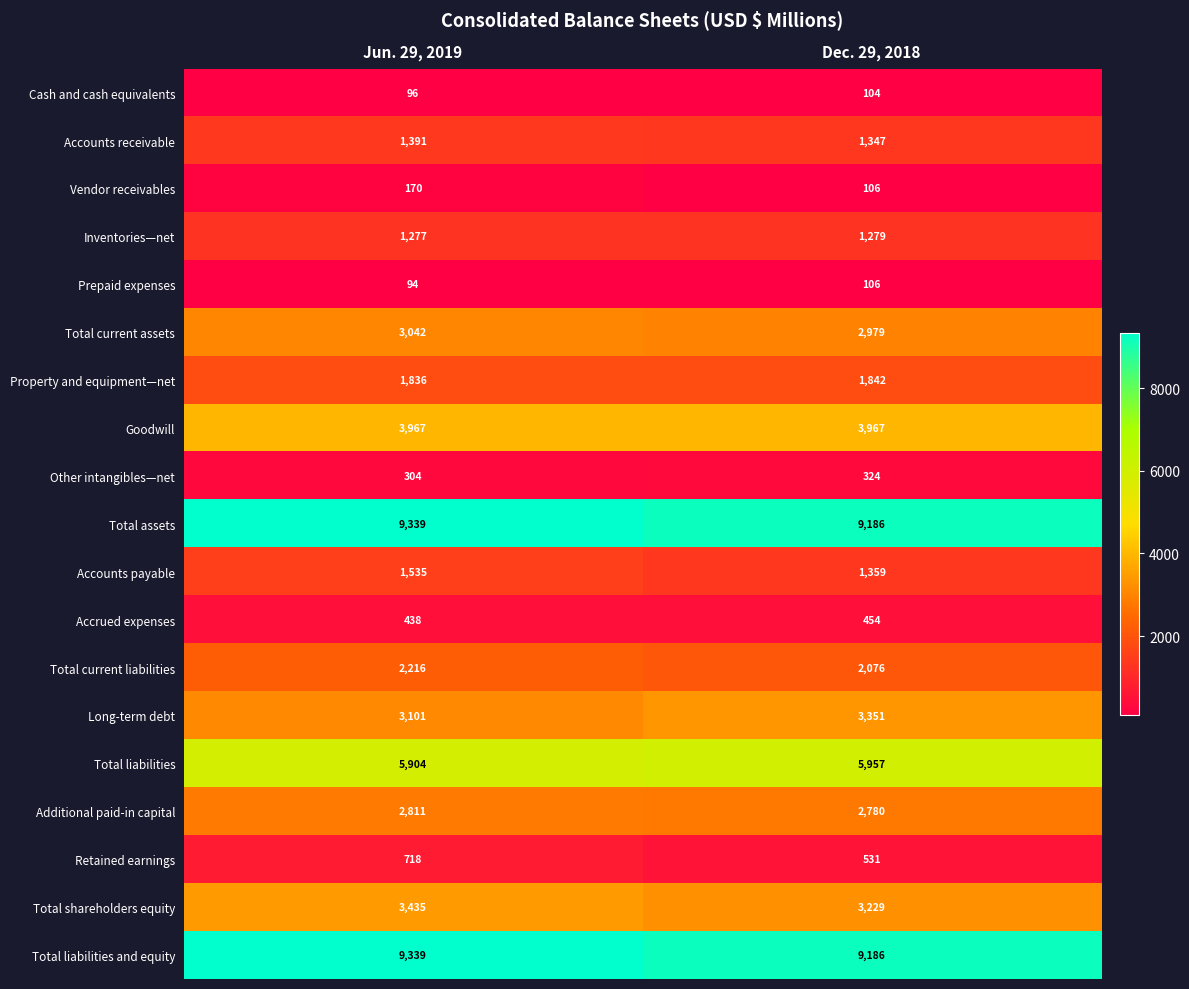

List the labels in order of Additional paid-in capital value, smallest first.

Dec. 29, 2018, Jun. 29, 2019